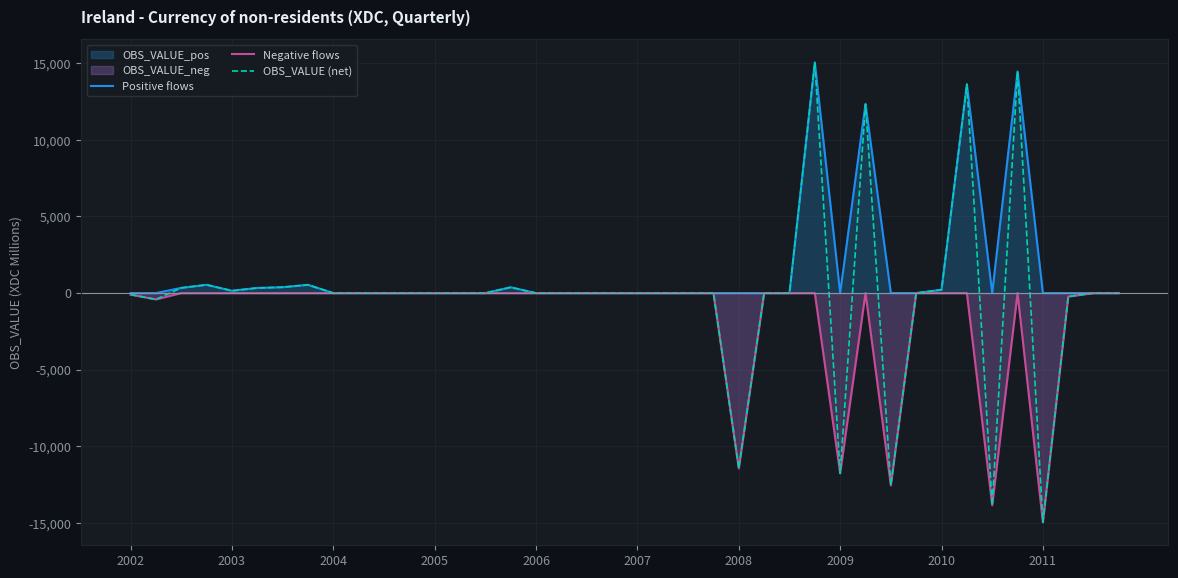

What is the smallest value displayed?

-14957